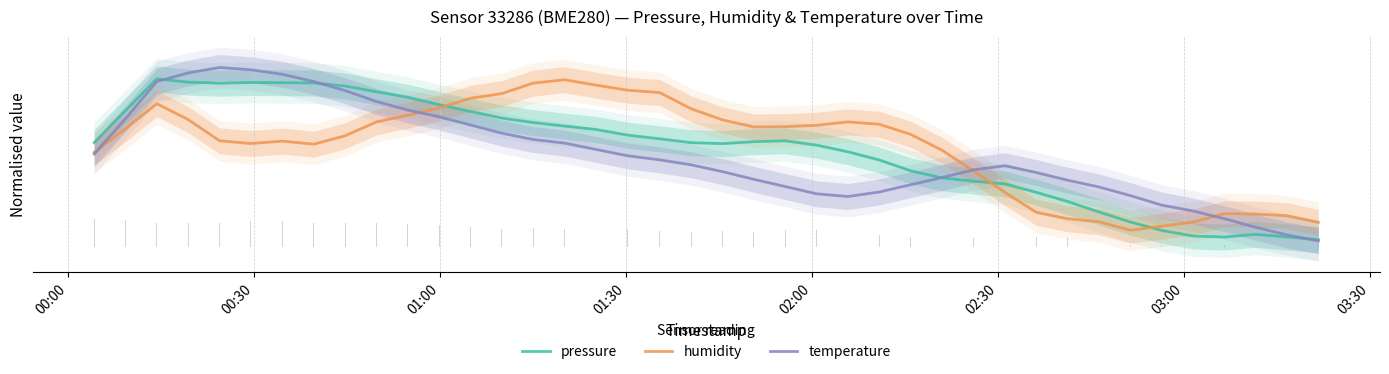

List the series in order of their peak value, lowest first.

humidity, pressure, temperature